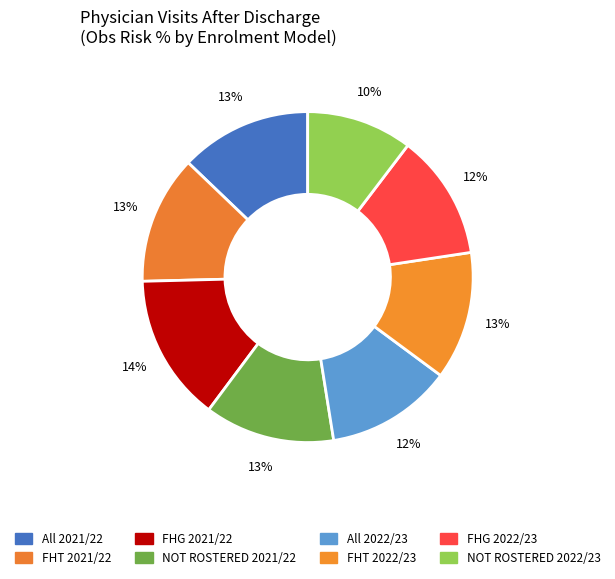

How many segments does this pie chart have?

8